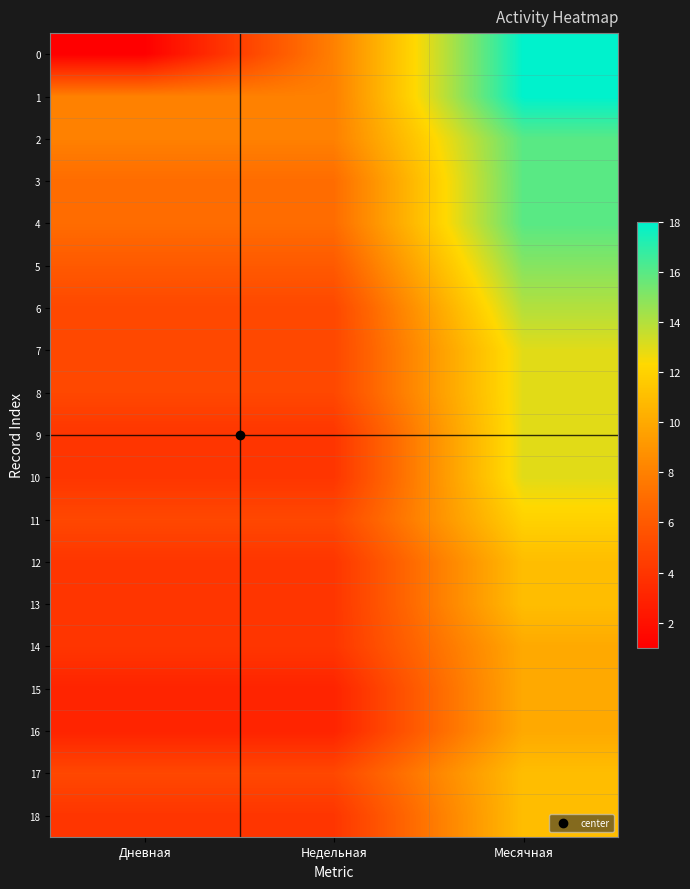

Reading left to right, list all the values displayed in this chart.

0: Дневная=1	Недельная=8	Месячная=18
1: Дневная=8	Недельная=8	Месячная=18
2: Дневная=8	Недельная=8	Месячная=16
3: Дневная=7	Недельная=7	Месячная=16
4: Дневная=7	Недельная=7	Месячная=16
5: Дневная=6	Недельная=6	Месячная=15
6: Дневная=5	Недельная=5	Месячная=14
7: Дневная=5	Недельная=5	Месячная=13
8: Дневная=5	Недельная=5	Месячная=13
9: Дневная=4	Недельная=4	Месячная=13
10: Дневная=4	Недельная=4	Месячная=13
11: Дневная=5	Недельная=5	Месячная=12
12: Дневная=4	Недельная=4	Месячная=11
13: Дневная=4	Недельная=4	Месячная=11
14: Дневная=4	Недельная=4	Месячная=10
15: Дневная=3	Недельная=3	Месячная=10
16: Дневная=3	Недельная=3	Месячная=10
17: Дневная=5	Недельная=5	Месячная=11
18: Дневная=4	Недельная=4	Месячная=11